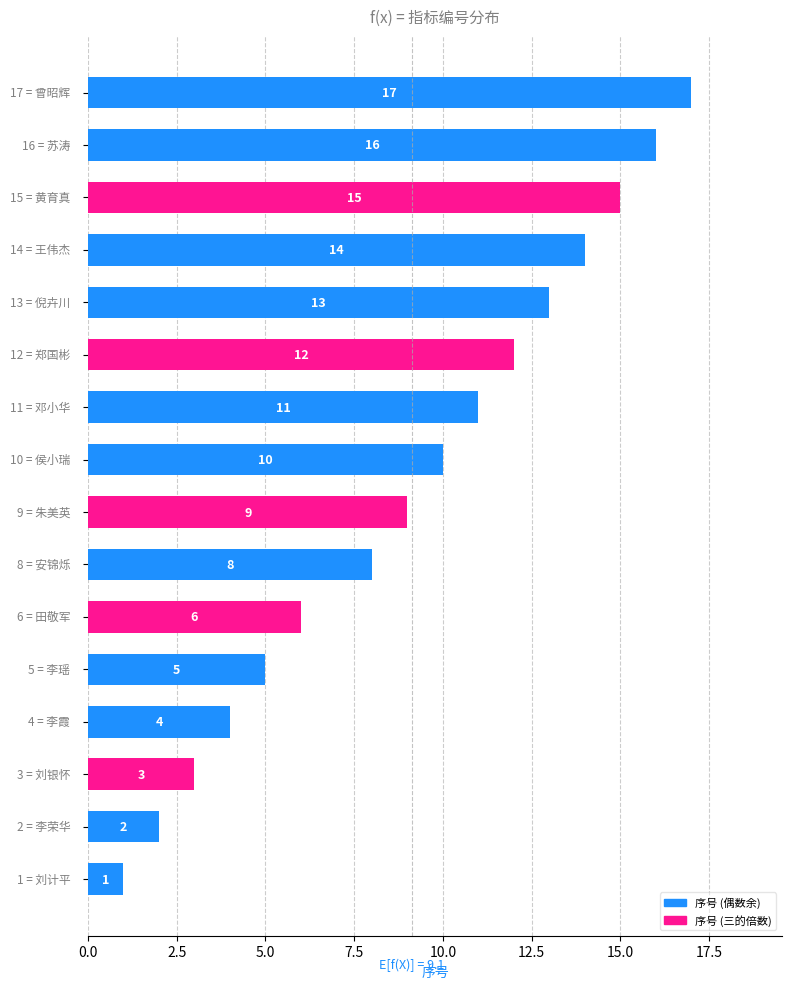

What is the maximum value shown in the chart?

17